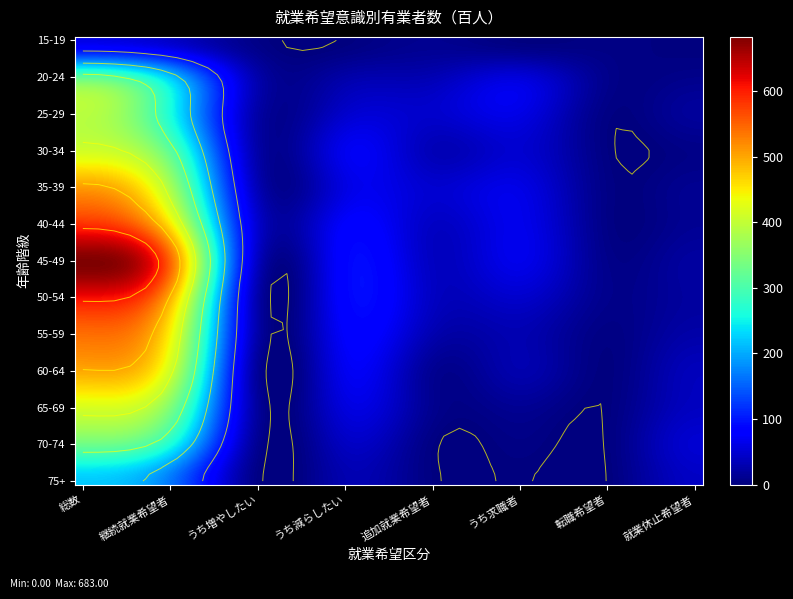

What is the highest value of the 35-39 series?

509